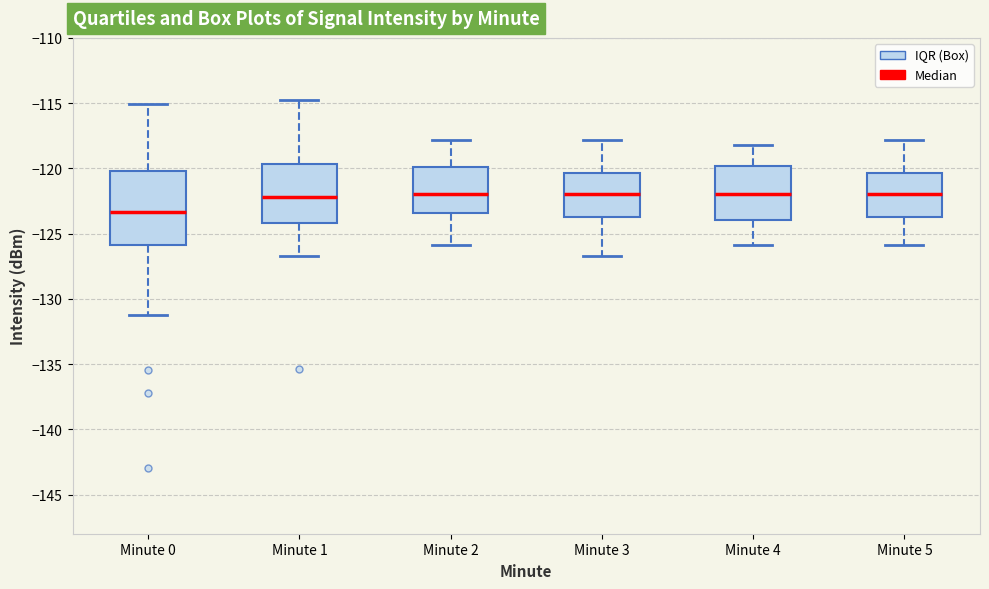

Reading left to right, transcribe this box plot: for each box, give where its median line is, the range the box spans, and where its two whiskers end, as read against the y-axis. The values are not printed on the chart, so give them approximately, as read against the axis.

Minute 0: median -123.5, box -126.0 to -120.0, whiskers -131.0 to -115.0
Minute 1: median -122.0, box -124.0 to -119.5, whiskers -126.5 to -115.0
Minute 2: median -122.0, box -123.5 to -120.0, whiskers -126.0 to -118.0
Minute 3: median -122.0, box -123.5 to -120.5, whiskers -126.5 to -118.0
Minute 4: median -122.0, box -124.0 to -120.0, whiskers -126.0 to -118.0
Minute 5: median -122.0, box -123.5 to -120.5, whiskers -126.0 to -118.0